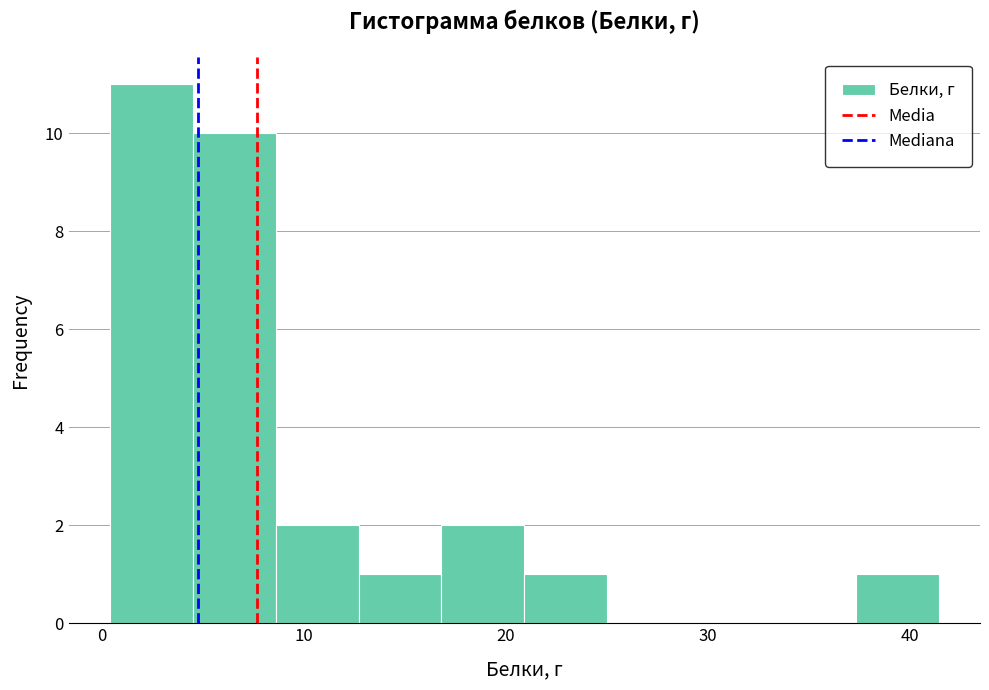

How tall is the bar that spans 16.8 to 20.9 on the x-axis? Neither the bar edges nor the heights are printed on the chart, so give them approximately, as read against the axes.

2